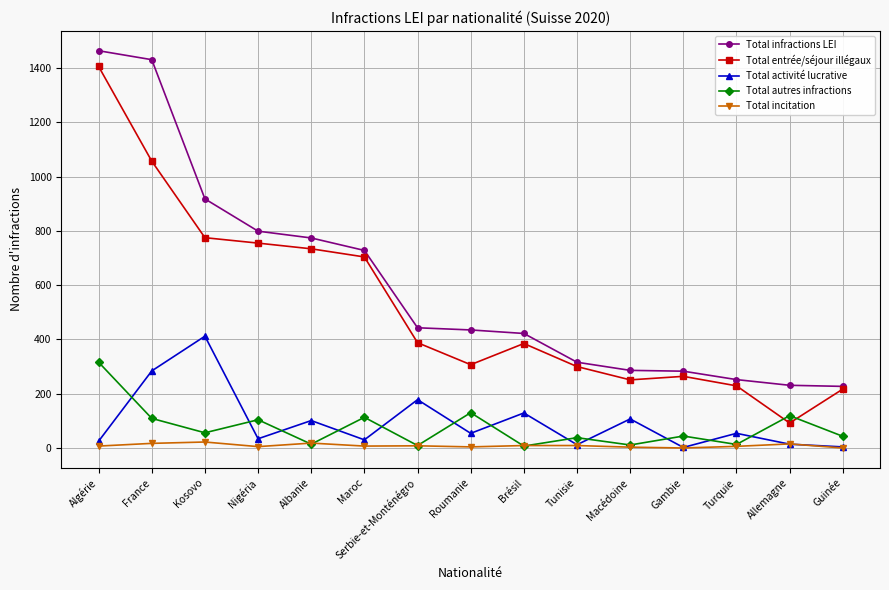

How many lines are shown in the chart?

5